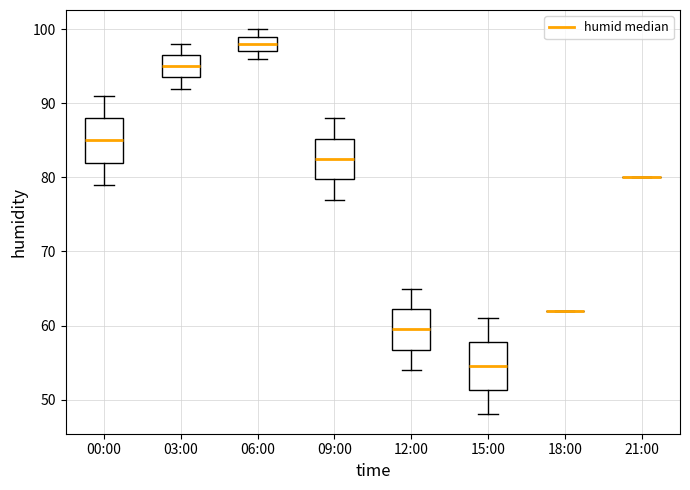

Reading left to right, transcribe this box plot: for each box, give where its median line is, the range the box spans, and where its two whiskers end, as read against the y-axis. The values are not printed on the chart, so give them approximately, as read against the axis.

00:00: median 85, box 82 to 88, whiskers 79 to 91
03:00: median 95, box 94 to 97, whiskers 92 to 98
06:00: median 98, box 97 to 99, whiskers 96 to 100
09:00: median 83, box 80 to 85, whiskers 77 to 88
12:00: median 60, box 57 to 62, whiskers 54 to 65
15:00: median 55, box 51 to 58, whiskers 48 to 61
18:00: box collapsed to a line at 62, whiskers 62 to 62
21:00: box collapsed to a line at 80, whiskers 80 to 80